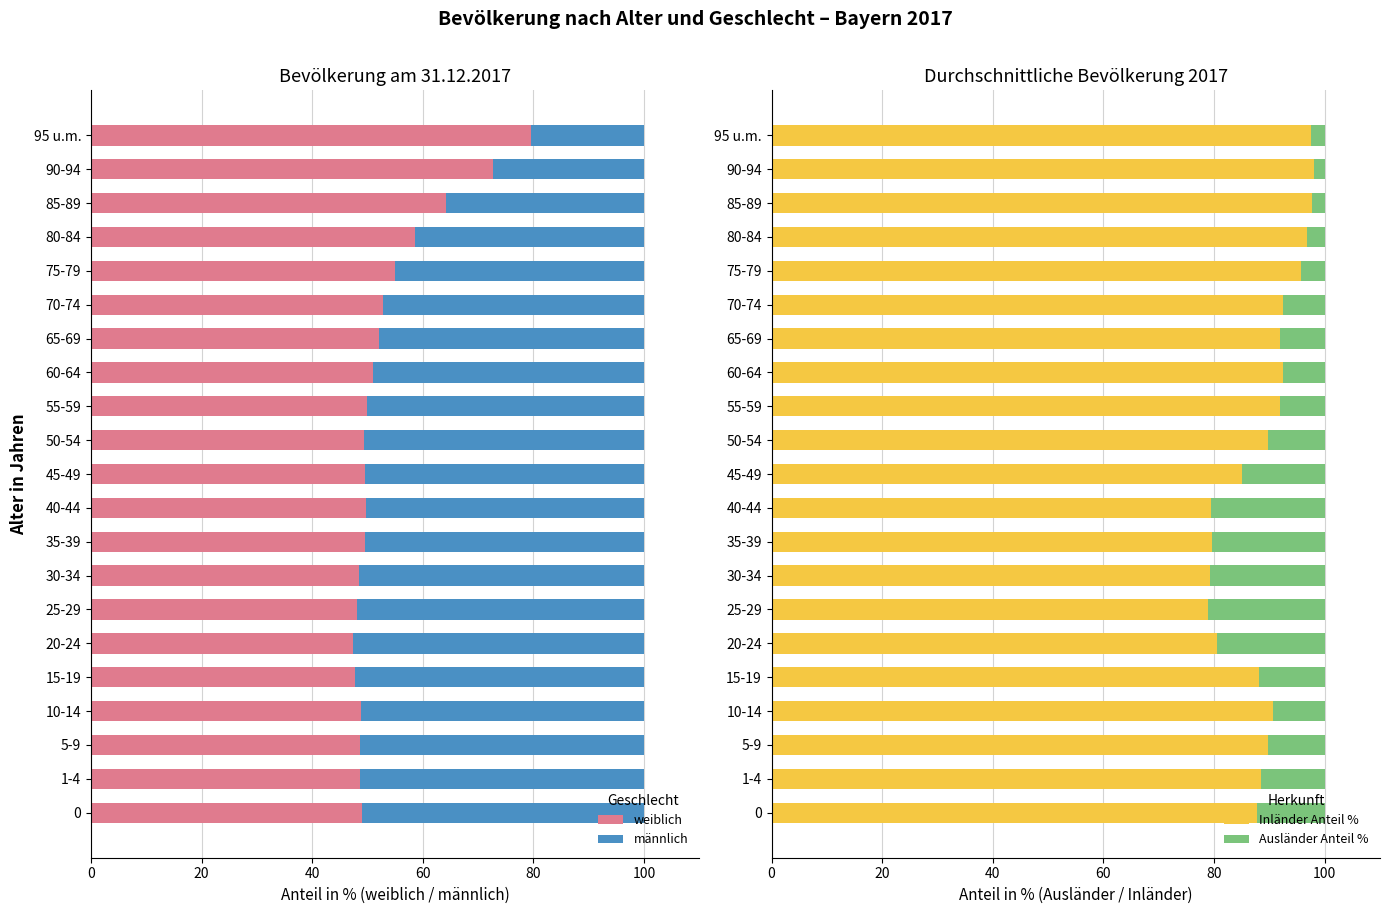

What is the lowest value of the weiblich series?

47.5